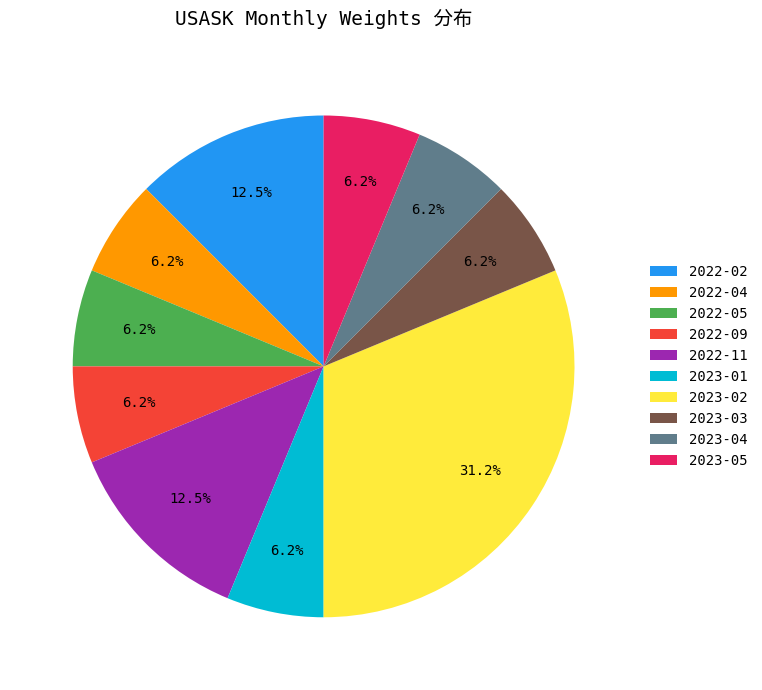

Which category has the biggest portion of the pie?

2023-02